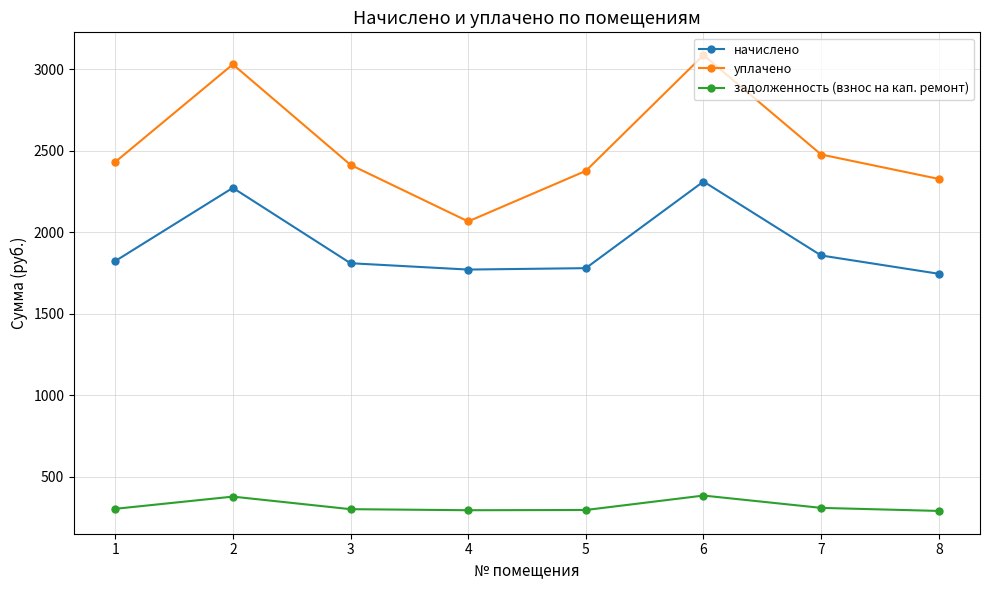

Rank the series by their average value, from highest to lowest.

уплачено, начислено, задолженность (взнос на кап. ремонт)